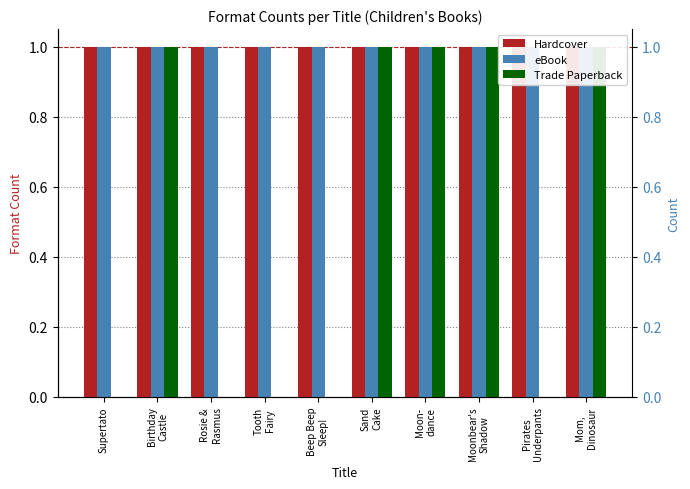

What is the sum of the eBook values at Tooth
Fairy and Sand
Cake?

2